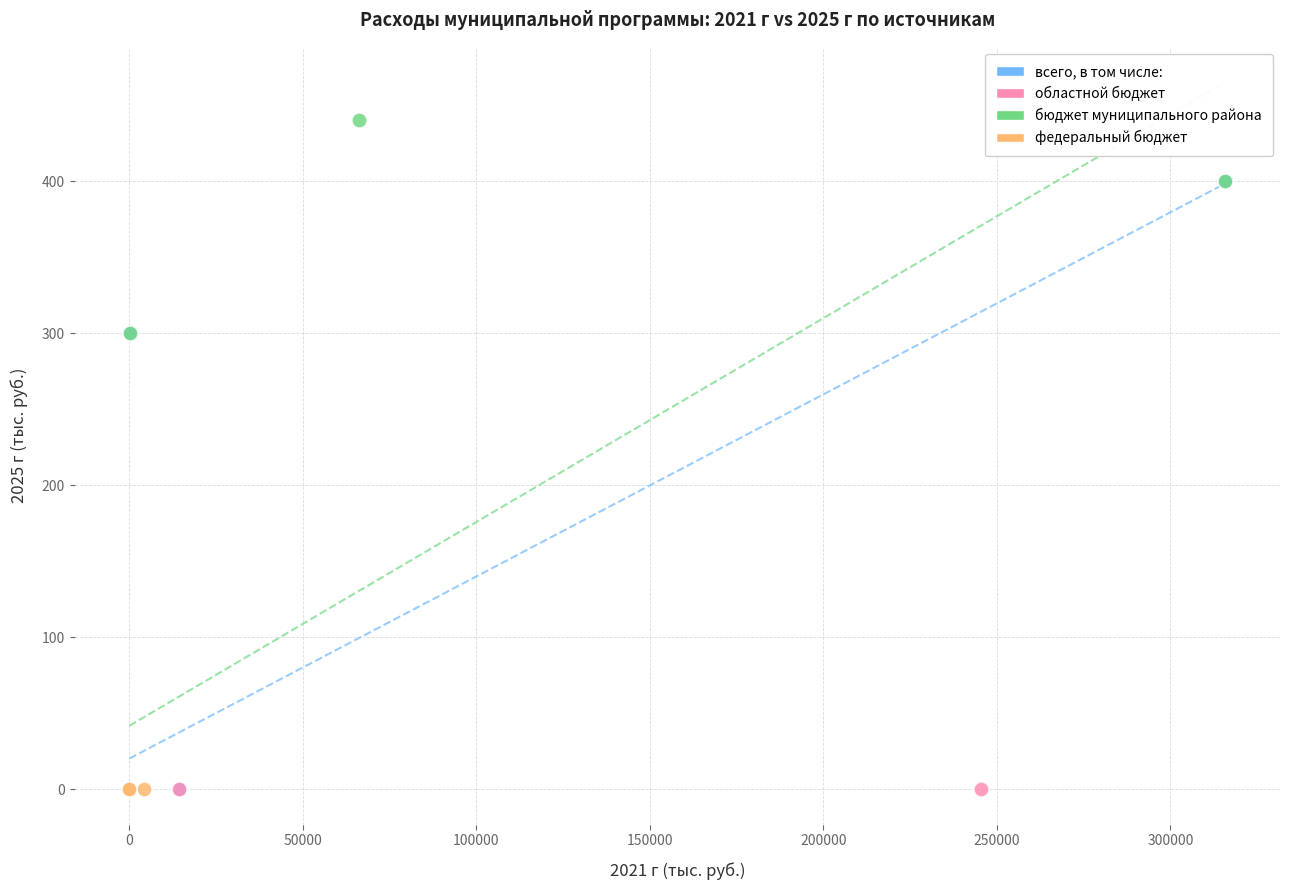

Which series reaches the maximum Y coordinate?

бюджет муниципального района